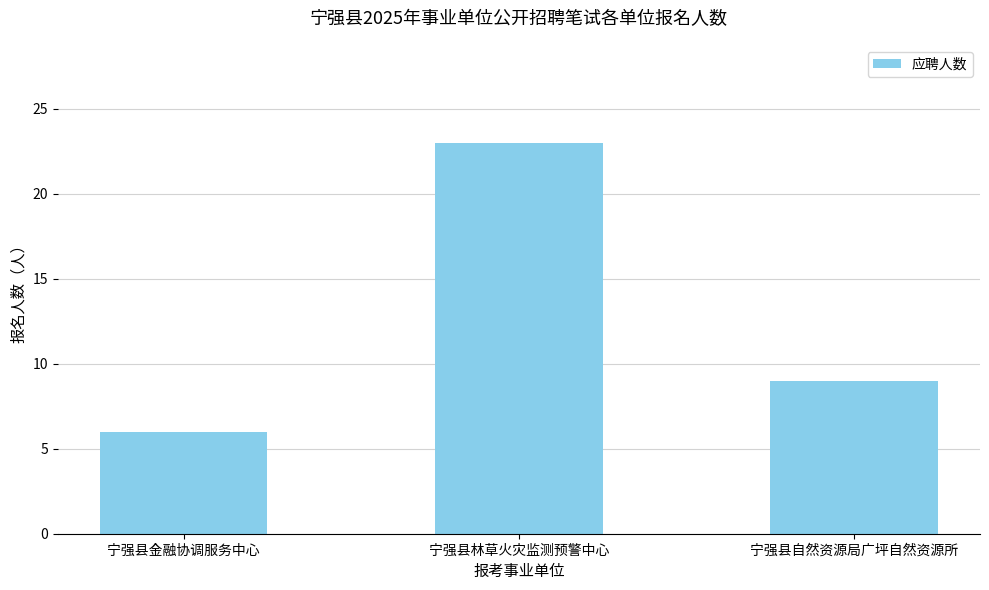

List the labels in order of value, smallest first.

宁强县金融协调服务中心, 宁强县自然资源局广坪自然资源所, 宁强县林草火灾监测预警中心